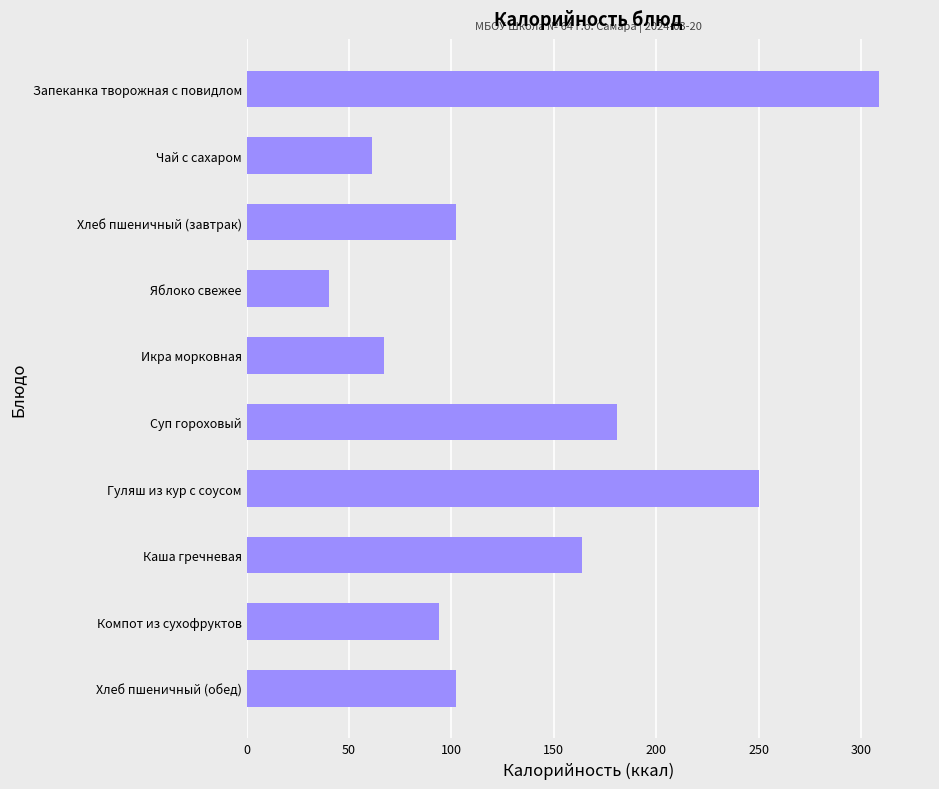

What position from the top is Гуляш из кур с соусом?

7